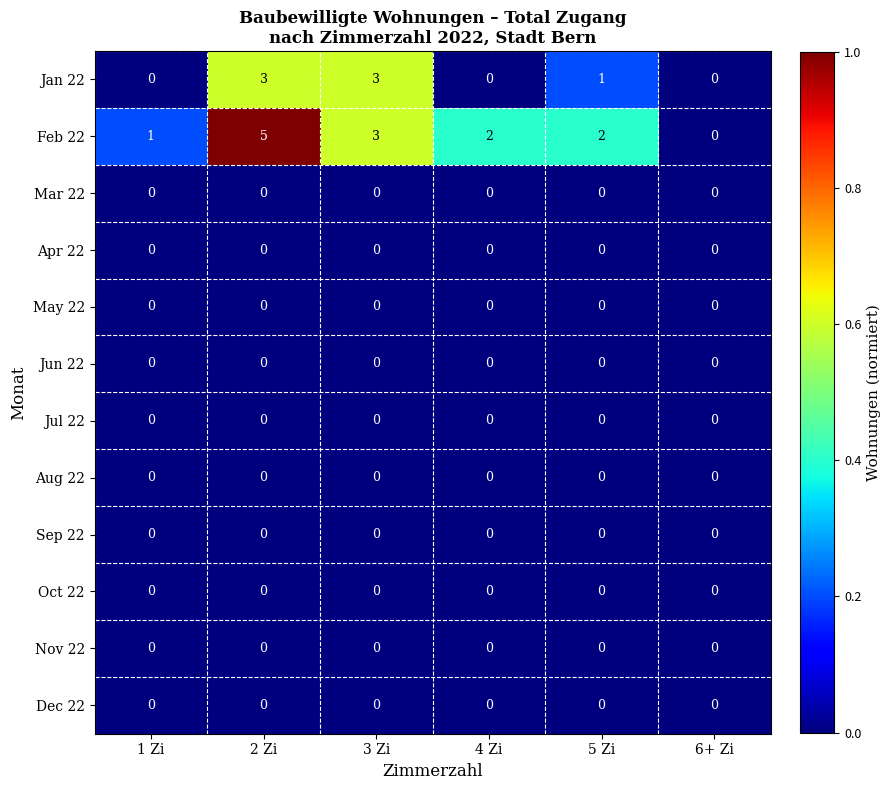

At which label is Jan 22 closest to 1?

5 Zi